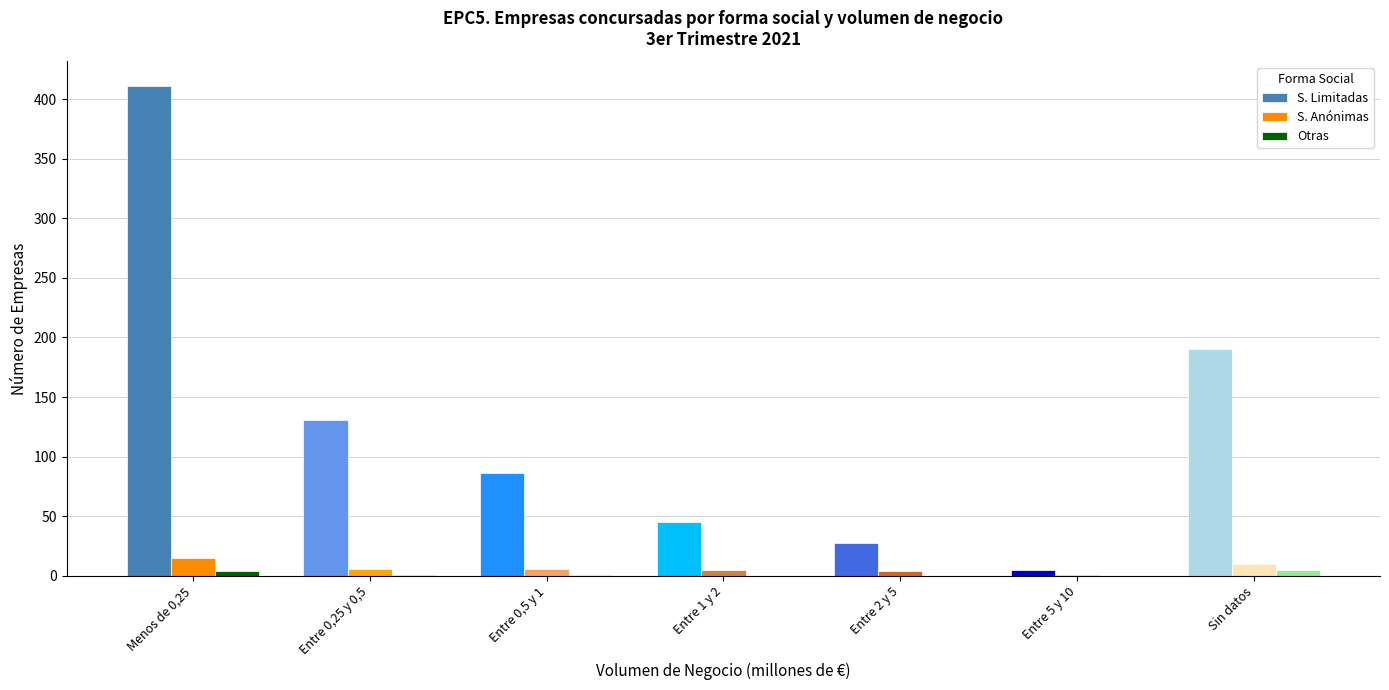

What is the highest value of the S. Limitadas series?

411